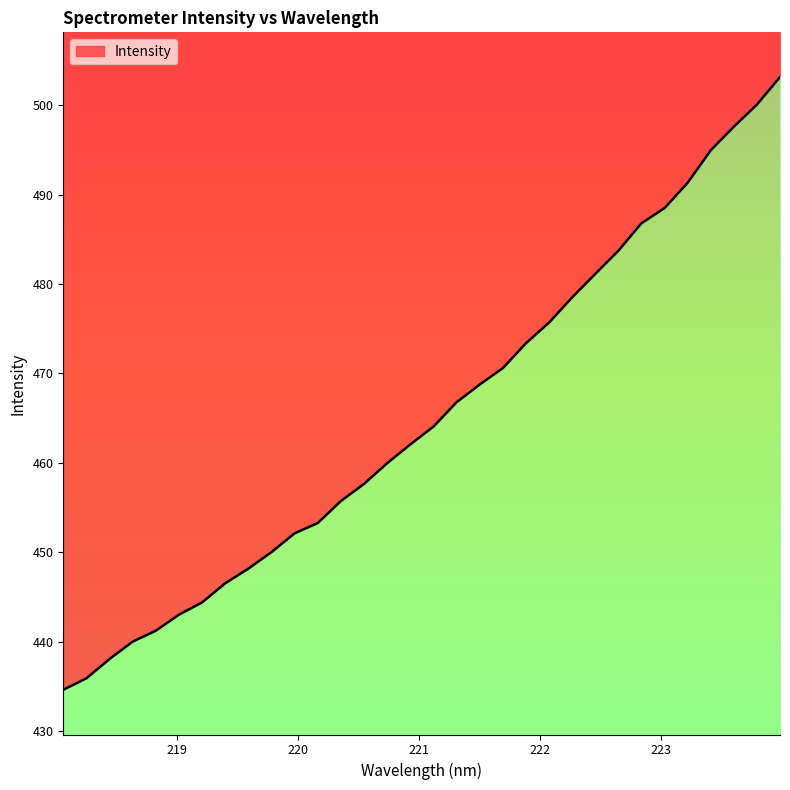

Reading left to right, transcribe all the data shown in this chart.

434.6	435.9	438.1	440.0	441.2	443.0	444.4	446.5	448.2	450.0	452.1	453.3	455.7	457.6	460.0	462.1	464.0	466.8	468.8	470.6	473.4	475.7	478.5	481.1	483.7	486.8	488.5	491.3	495.0	497.6	500.1	503.2